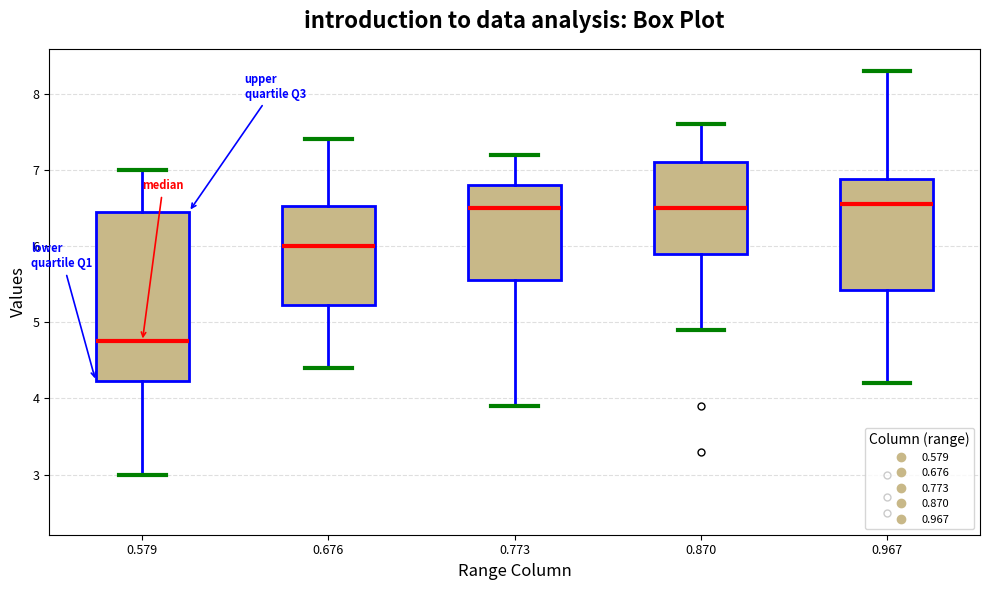

Where does the upper whisker of the box at x = 0.967 end on the y-axis? The values are not printed on the chart, so give them approximately, as read against the axis.

8.3